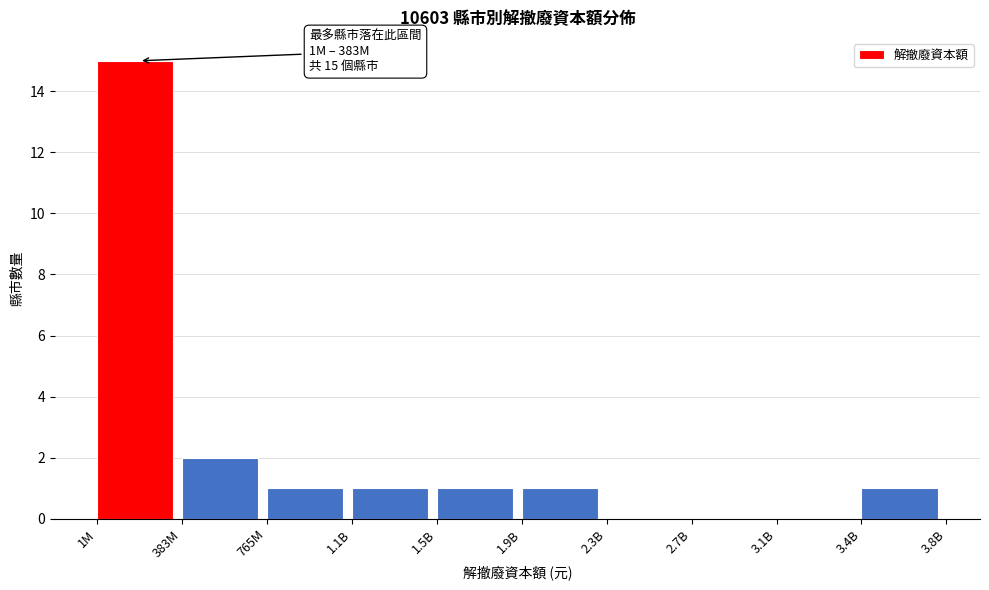

Reading left to right, extract all data points from this chart.

1M=15	383M=2	765M=1	1.1B=1	1.5B=1	1.9B=1	2.3B=0	2.7B=0	3.1B=0	3.4B=1